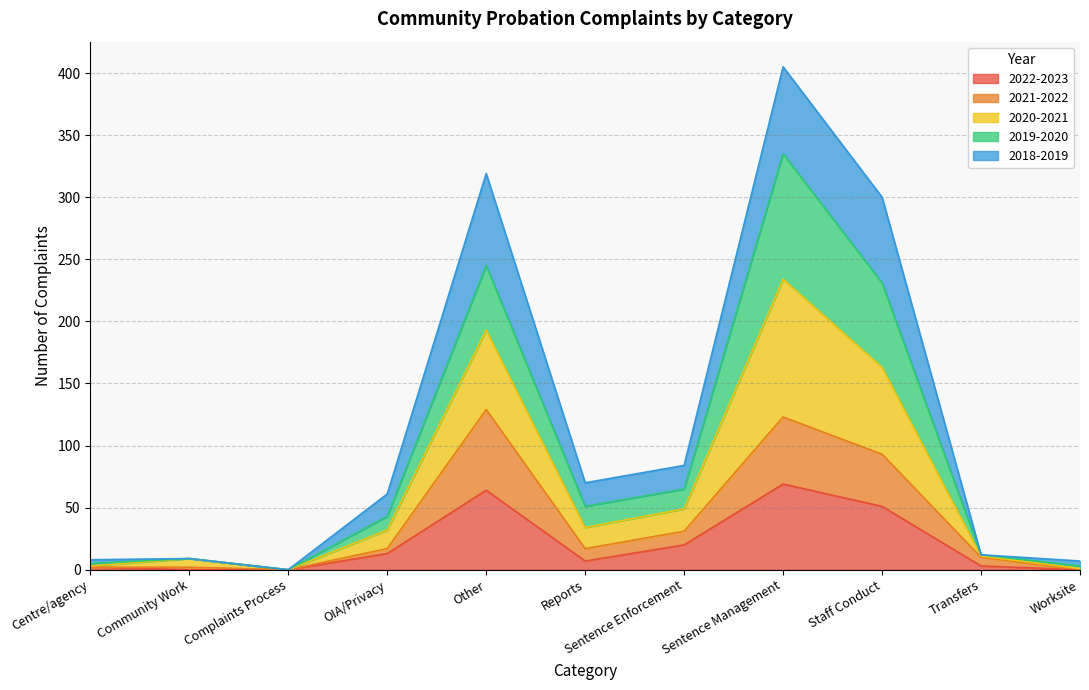

At which label is 2020-2021 closest to 167?

Staff Conduct